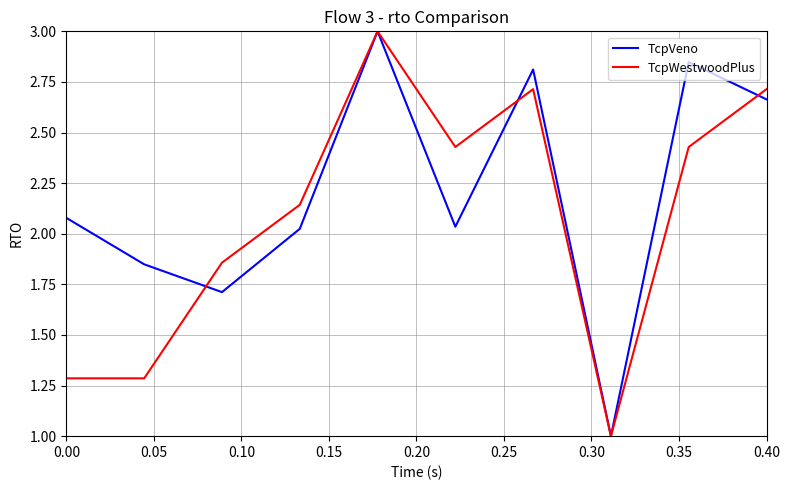

What is the greatest value displayed?

3.0